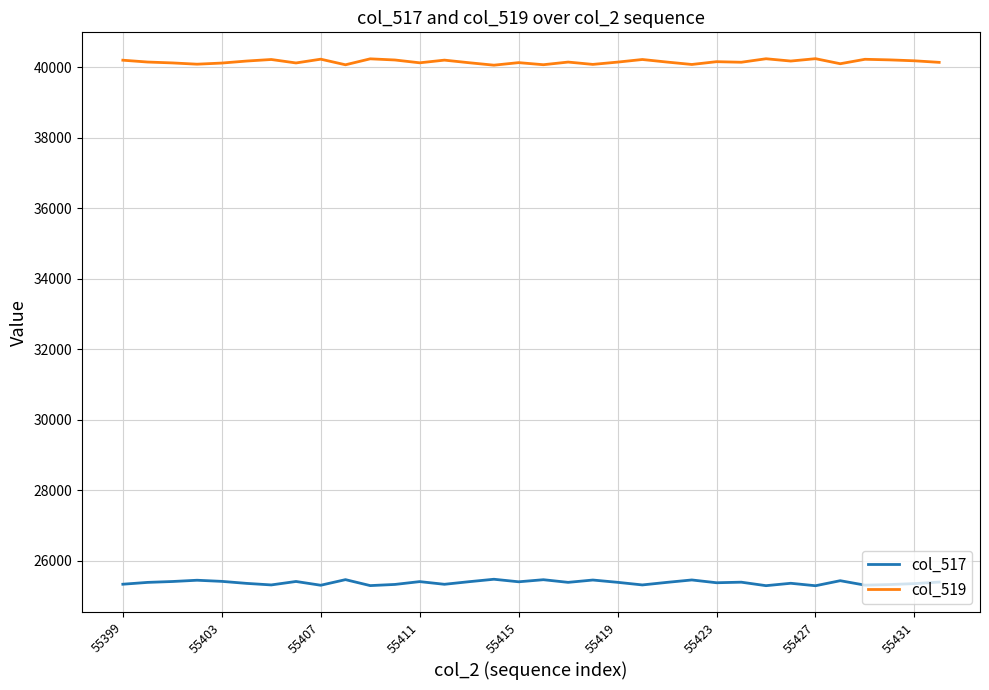

What is the greatest value displayed?

40240